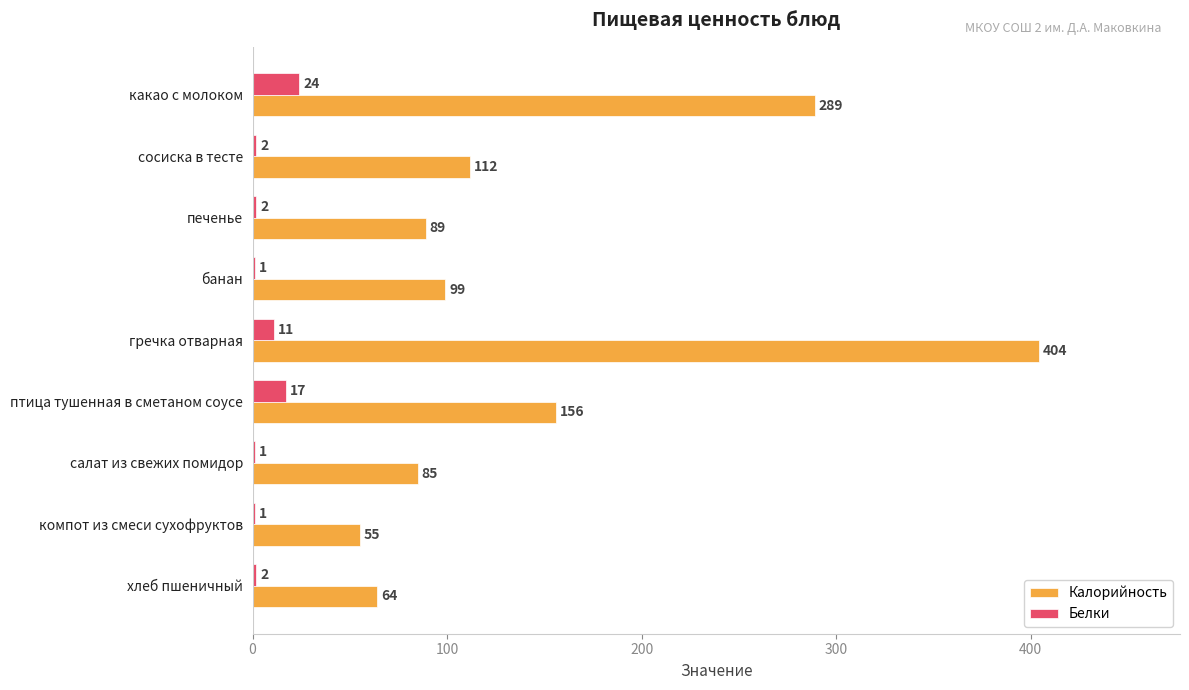

Which category has the highest value across all series?

гречка отварная